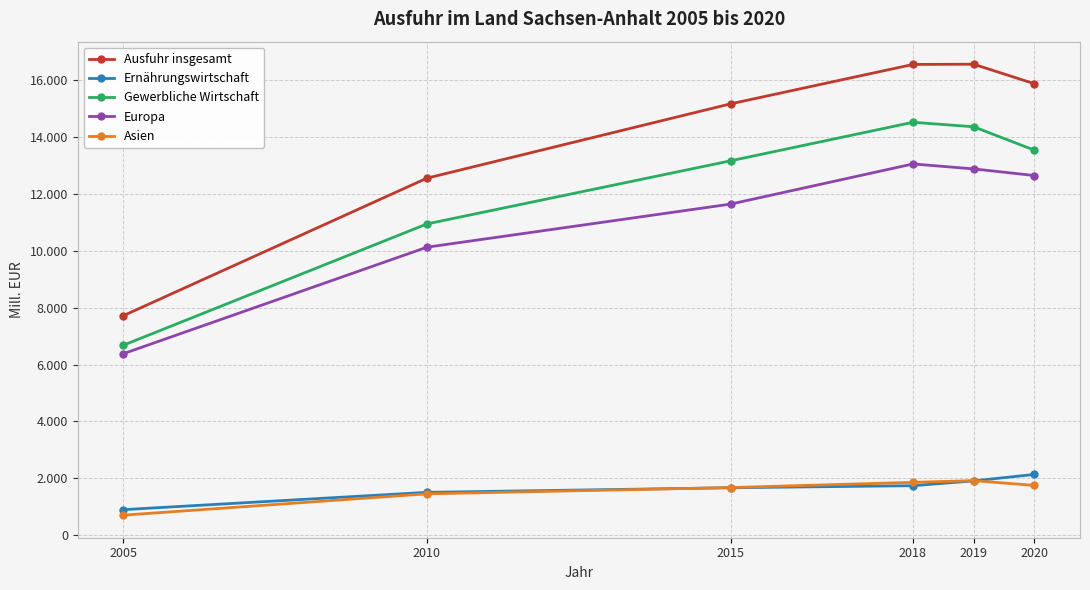

Where is the first local maximum for Ausfuhr insgesamt?

2019